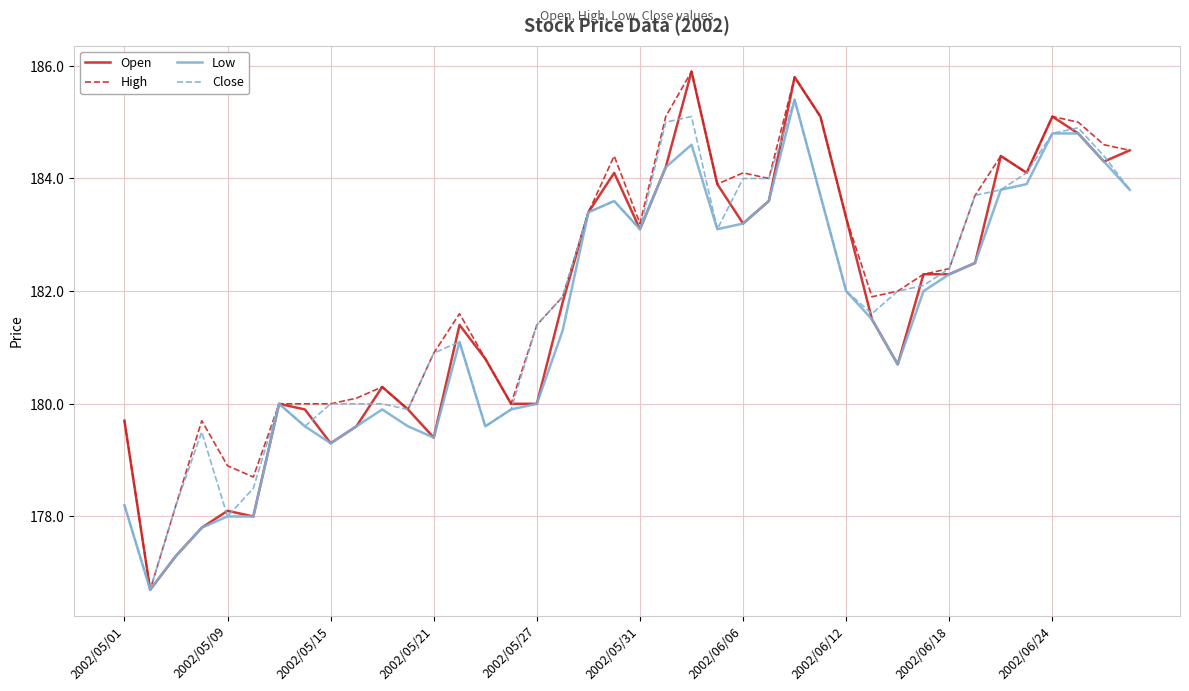

After their last crossing, which series has the higher values: Close or Open?

Open